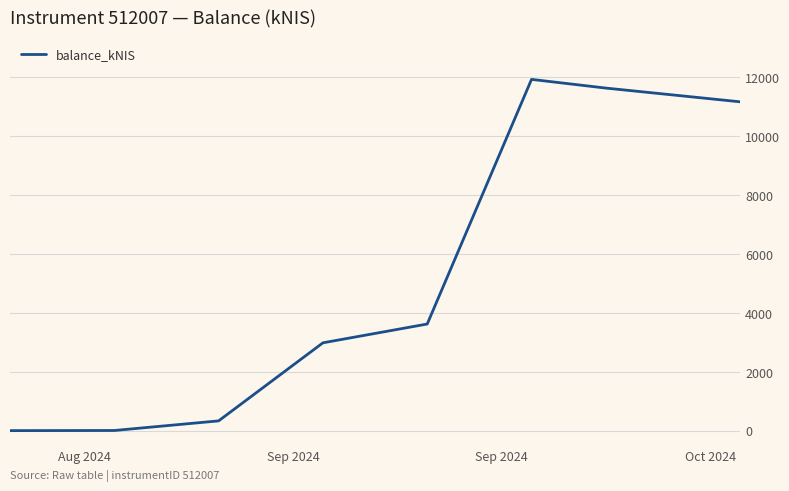

How many values are below 3618?

4